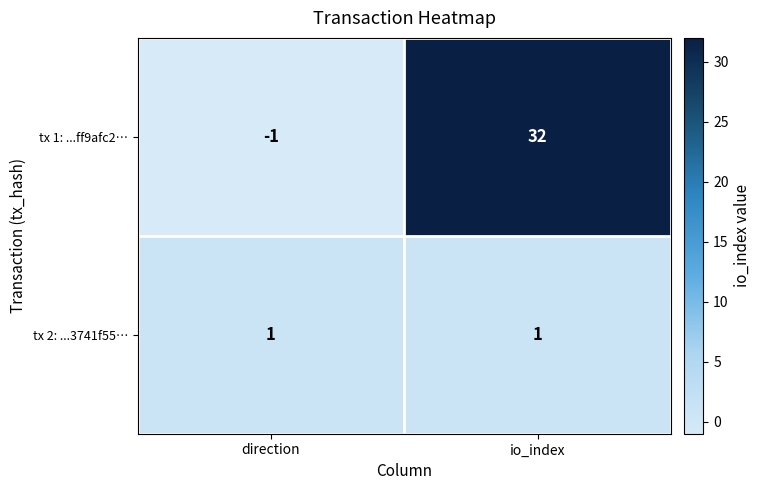

Which label corresponds to the largest value in the chart?

io_index